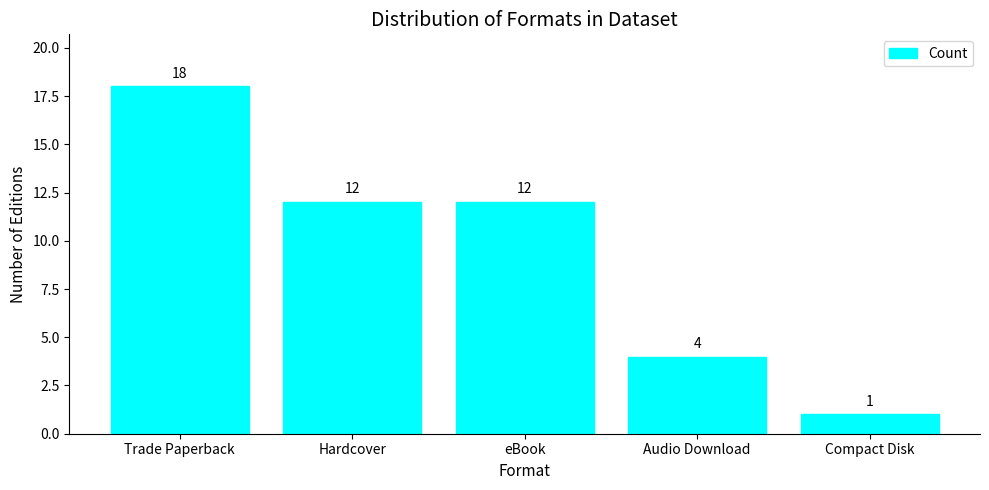

Is it true that the value at Trade Paperback is 30?

False